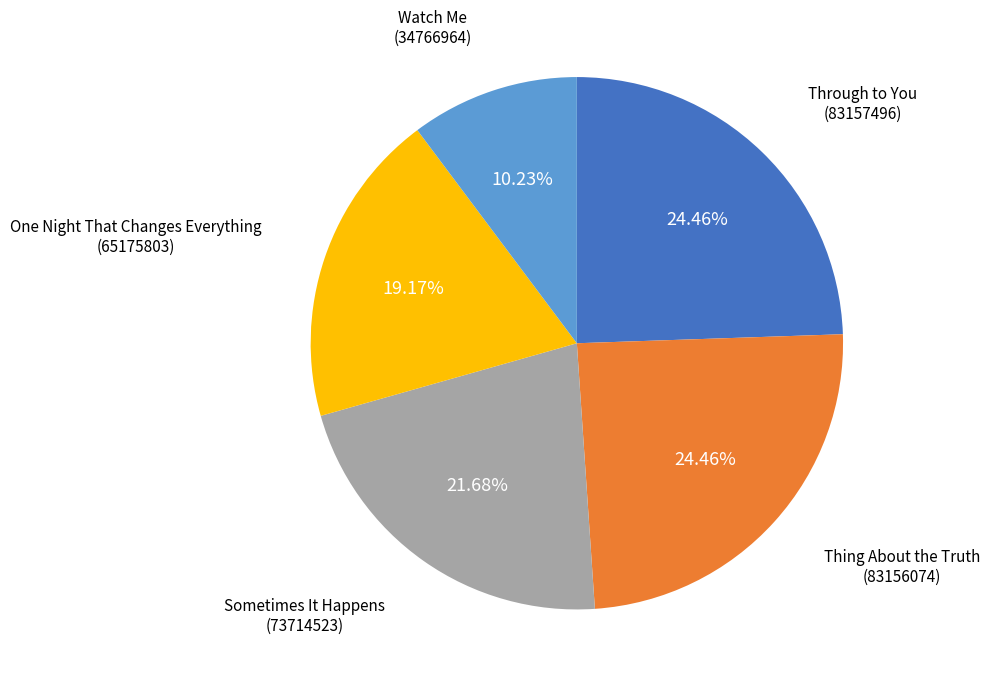

Which slice is the smallest?

Watch Me